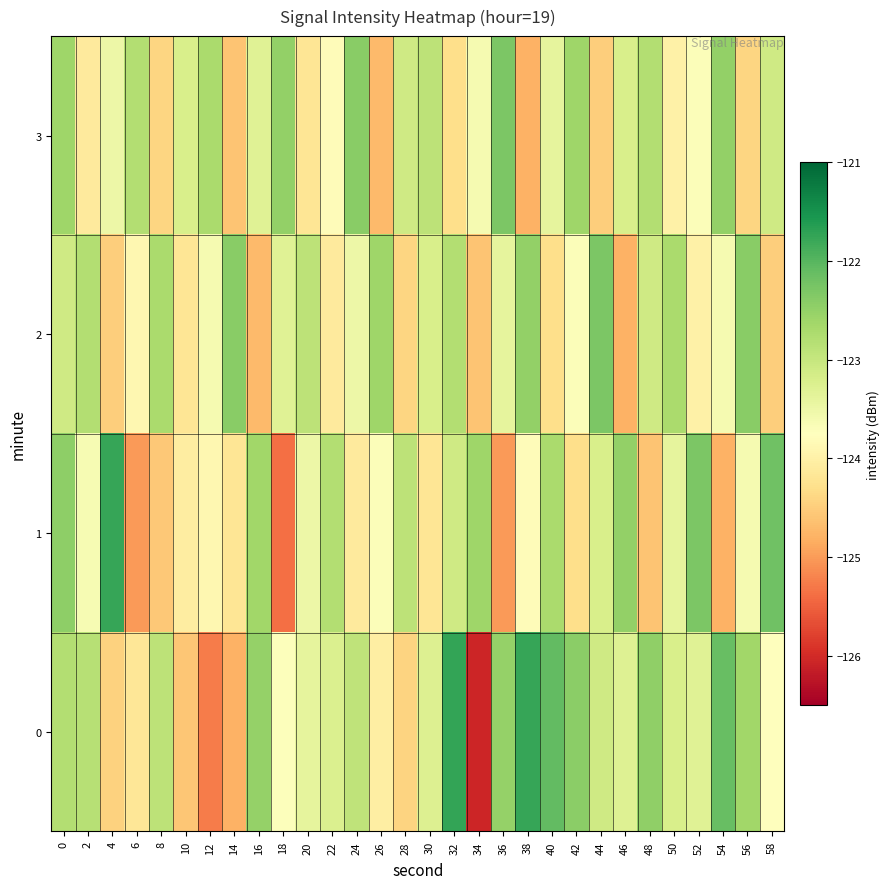

Reading left to right, extract all data points from this chart.

0: 0=-122.8	2=-122.8	4=-124.4	6=-124.2	8=-122.9	10=-124.6	12=-125.3	14=-124.8	16=-122.5	18=-123.7	20=-123.4	22=-123.2	24=-122.9	26=-124.0	28=-124.4	30=-123.3	32=-121.7	34=-126.1	36=-122.5	38=-121.8	40=-122.1	42=-122.4	44=-123.1	46=-123.3	48=-122.5	50=-123.2	52=-123.3	54=-122.1	56=-122.6	58=-123.7
1: 0=-122.5	2=-123.6	4=-121.8	6=-125.0	8=-124.5	10=-124.1	12=-123.9	14=-124.2	16=-122.6	18=-125.4	20=-123.5	22=-122.8	24=-124.1	26=-123.7	28=-122.9	30=-124.2	32=-123.1	34=-122.6	36=-125.0	38=-123.8	40=-122.7	42=-124.3	44=-123.2	46=-122.5	48=-124.6	50=-123.4	52=-122.3	54=-124.8	56=-123.6	58=-122.2
2: 0=-123.1	2=-122.8	4=-124.5	6=-123.9	8=-122.7	10=-124.2	12=-123.6	14=-122.4	16=-124.7	18=-123.3	20=-122.9	22=-124.1	24=-123.5	26=-122.6	28=-124.4	30=-123.2	32=-122.8	34=-124.6	36=-123.4	38=-122.5	40=-124.3	42=-123.7	44=-122.3	46=-124.8	48=-123.1	50=-122.7	52=-124.0	54=-123.6	56=-122.4	58=-124.5
3: 0=-122.6	2=-124.1	4=-123.5	6=-122.8	8=-124.4	10=-123.2	12=-122.7	14=-124.6	16=-123.3	18=-122.5	20=-124.2	22=-123.8	24=-122.4	26=-124.7	28=-123.1	30=-122.9	32=-124.3	34=-123.6	36=-122.3	38=-124.8	40=-123.4	42=-122.6	44=-124.5	46=-123.2	48=-122.8	50=-124.0	52=-123.7	54=-122.5	56=-124.4	58=-123.1